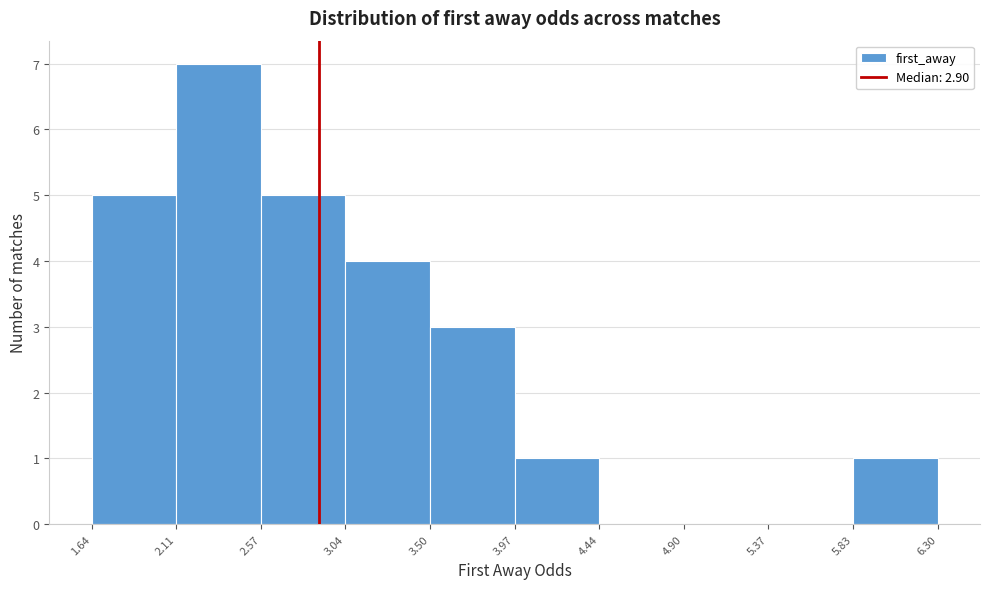

Reading left to right, transcribe this chart: for each bar, give the range it covers on the x-axis and its height. The values are not printed on the chart, so give them approximately, as read against the axis.

1.64 to 2.11: 5
2.11 to 2.57: 7
2.57 to 3.04: 5
3.04 to 3.50: 4
3.50 to 3.97: 3
3.97 to 4.44: 1
4.44 to 4.90: 0
4.90 to 5.37: 0
5.37 to 5.83: 0
5.83 to 6.30: 1